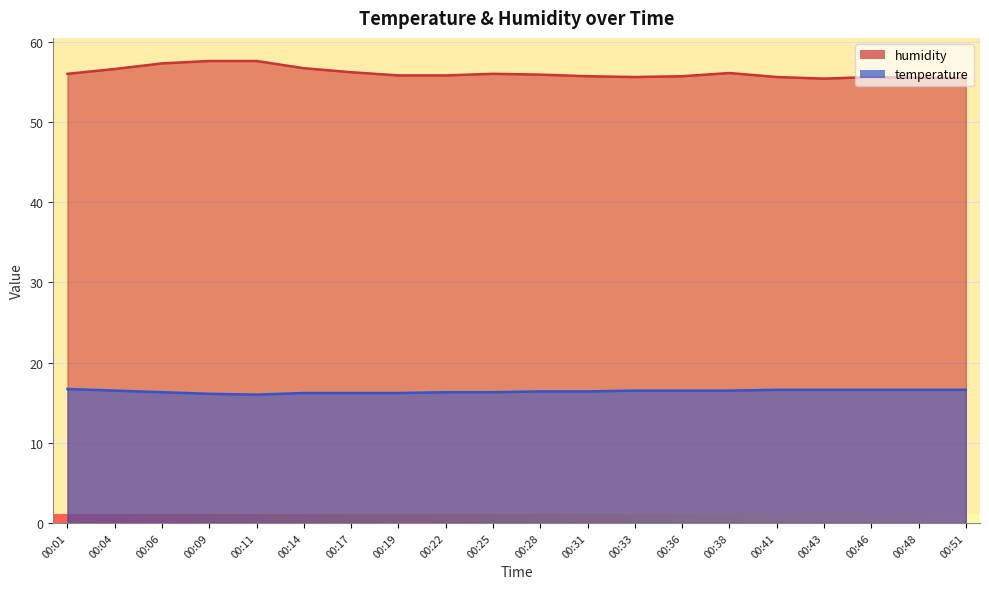

Reading left to right, transcribe all the data shown in this chart.

temperature: 16.7	16.5	16.3	16.1	16.0	16.2	16.2	16.2	16.3	16.3	16.4	16.4	16.5	16.5	16.5	16.6	16.6	16.6	16.6	16.6
humidity: 56.0	56.6	57.3	57.6	57.6	56.7	56.2	55.8	55.8	56.0	55.9	55.7	55.6	55.7	56.1	55.6	55.4	55.6	55.5	55.5